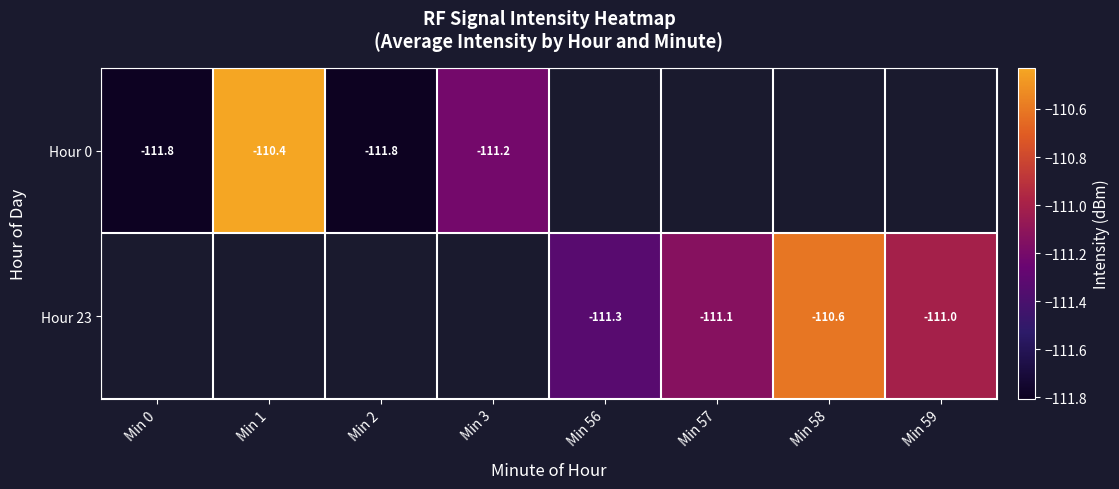

Between Min 1 and Min 0, which is larger?

Min 1